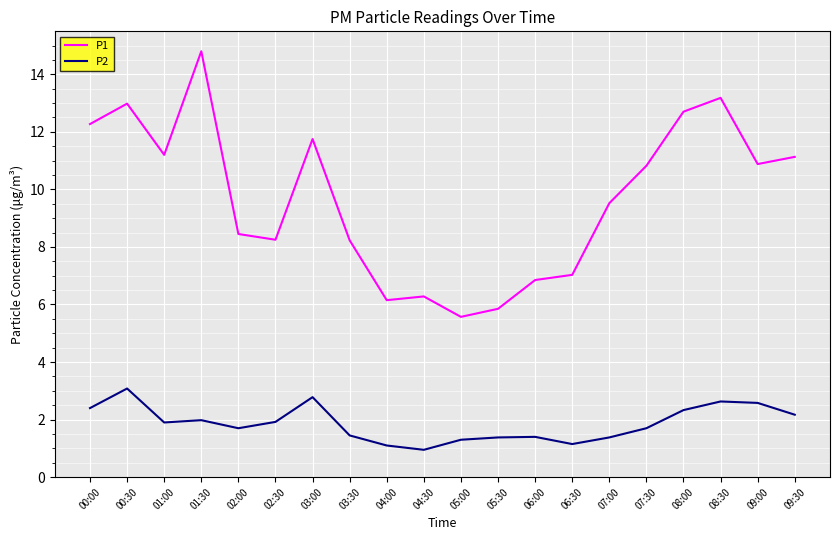

What is the approximate value of P1 at 08:00?

12.7